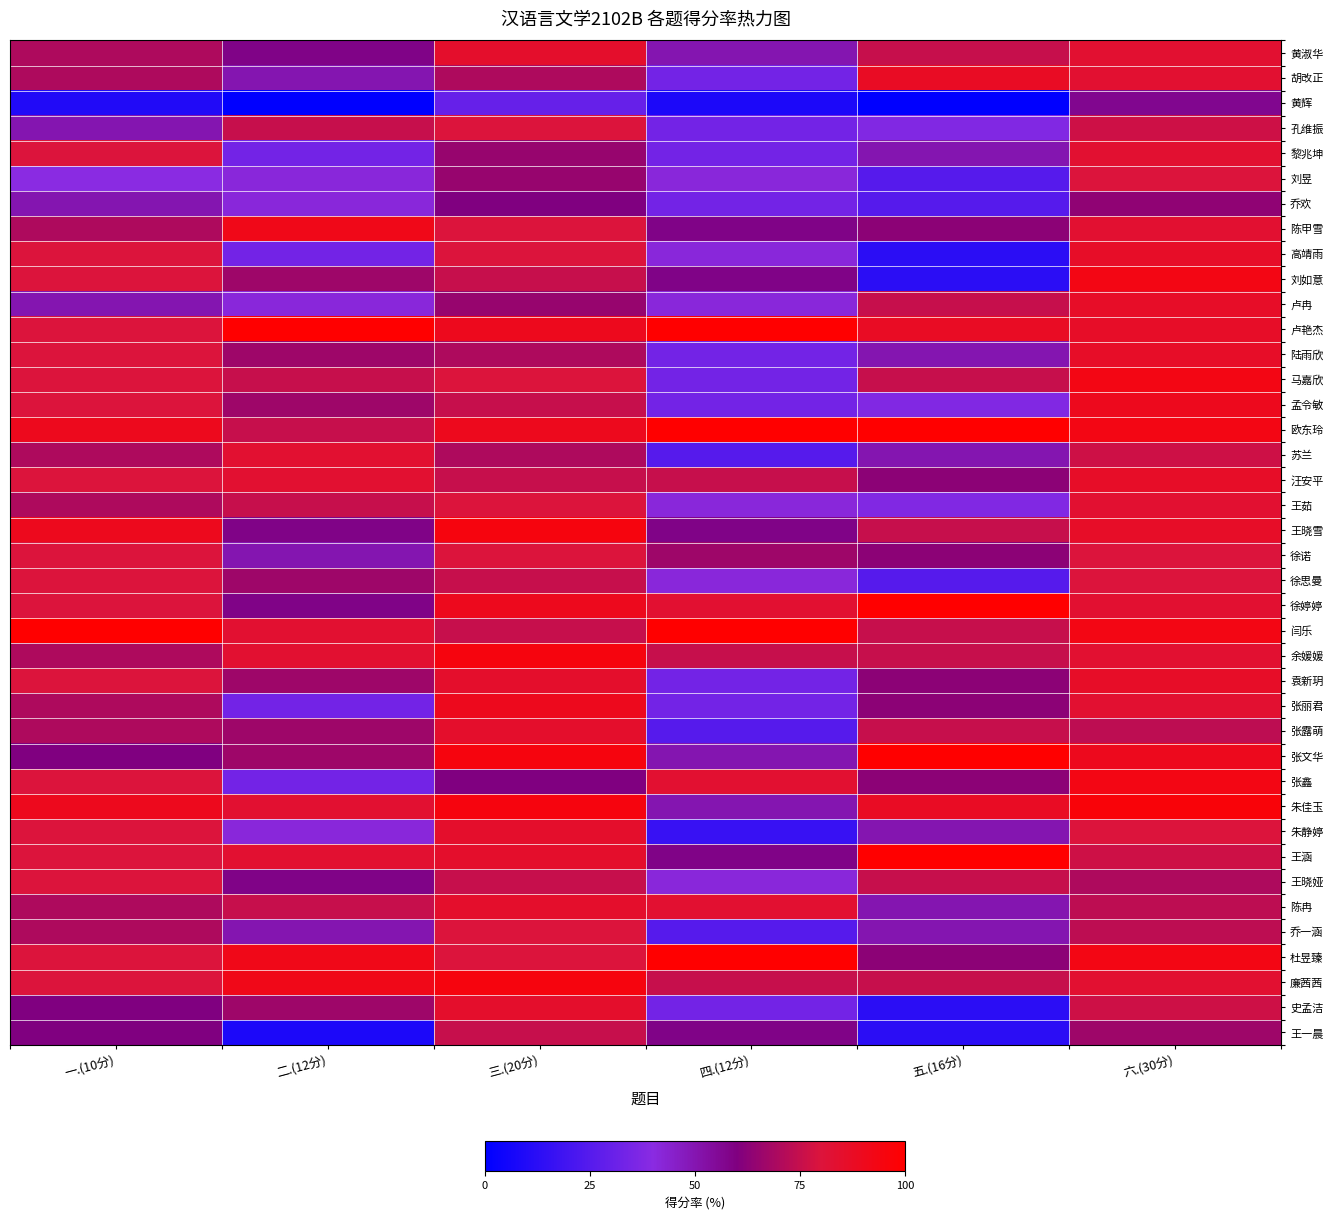

Reading left to right, list all the values displayed in this chart.

黄淑华: 一.(10分)=70.0	二.(12分)=58.3	三.(20分)=85.0	四.(12分)=50.0	五.(16分)=75.0	六.(30分)=83.3
胡改正: 一.(10分)=70.0	二.(12分)=50.0	三.(20分)=70.0	四.(12分)=33.3	五.(16分)=87.5	六.(30分)=83.3
黄辉: 一.(10分)=10.0	二.(12分)=0.0	三.(20分)=30.0	四.(12分)=8.3	五.(16分)=0.0	六.(30分)=56.7
孔维振: 一.(10分)=50.0	二.(12分)=75.0	三.(20分)=80.0	四.(12分)=33.3	五.(16分)=37.5	六.(30分)=76.7
黎兆坤: 一.(10分)=80.0	二.(12分)=33.3	三.(20分)=65.0	四.(12分)=33.3	五.(16分)=50.0	六.(30分)=83.3
刘昱: 一.(10分)=40.0	二.(12分)=41.7	三.(20分)=65.0	四.(12分)=41.7	五.(16分)=25.0	六.(30分)=80.0
乔欢: 一.(10分)=50.0	二.(12分)=41.7	三.(20分)=60.0	四.(12分)=33.3	五.(16分)=25.0	六.(30分)=63.3
陈甲雪: 一.(10分)=70.0	二.(12分)=91.7	三.(20分)=80.0	四.(12分)=58.3	五.(16分)=62.5	六.(30分)=83.3
高靖雨: 一.(10分)=80.0	二.(12分)=33.3	三.(20分)=80.0	四.(12分)=41.7	五.(16分)=12.5	六.(30分)=86.7
刘如意: 一.(10分)=80.0	二.(12分)=66.7	三.(20分)=75.0	四.(12分)=58.3	五.(16分)=12.5	六.(30分)=93.3
卢冉: 一.(10分)=50.0	二.(12分)=41.7	三.(20分)=65.0	四.(12分)=41.7	五.(16分)=75.0	六.(30分)=86.7
卢艳杰: 一.(10分)=80.0	二.(12分)=100.0	三.(20分)=90.0	四.(12分)=100.0	五.(16分)=87.5	六.(30分)=86.7
陆雨欣: 一.(10分)=80.0	二.(12分)=66.7	三.(20分)=70.0	四.(12分)=33.3	五.(16分)=50.0	六.(30分)=86.7
马嘉欣: 一.(10分)=80.0	二.(12分)=75.0	三.(20分)=80.0	四.(12分)=33.3	五.(16分)=75.0	六.(30分)=93.3
孟令敏: 一.(10分)=80.0	二.(12分)=66.7	三.(20分)=75.0	四.(12分)=33.3	五.(16分)=37.5	六.(30分)=90.0
欧东玲: 一.(10分)=90.0	二.(12分)=75.0	三.(20分)=90.0	四.(12分)=100.0	五.(16分)=100.0	六.(30分)=93.3
苏兰: 一.(10分)=70.0	二.(12分)=83.3	三.(20分)=70.0	四.(12分)=25.0	五.(16分)=50.0	六.(30分)=76.7
汪安平: 一.(10分)=80.0	二.(12分)=83.3	三.(20分)=75.0	四.(12分)=75.0	五.(16分)=62.5	六.(30分)=86.7
王茹: 一.(10分)=70.0	二.(12分)=75.0	三.(20分)=80.0	四.(12分)=41.7	五.(16分)=37.5	六.(30分)=83.3
王晓雪: 一.(10分)=90.0	二.(12分)=58.3	三.(20分)=95.0	四.(12分)=58.3	五.(16分)=75.0	六.(30分)=86.7
徐诺: 一.(10分)=80.0	二.(12分)=50.0	三.(20分)=80.0	四.(12分)=66.7	五.(16分)=62.5	六.(30分)=80.0
徐思曼: 一.(10分)=80.0	二.(12分)=66.7	三.(20分)=75.0	四.(12分)=41.7	五.(16分)=25.0	六.(30分)=80.0
徐婷婷: 一.(10分)=80.0	二.(12分)=58.3	三.(20分)=90.0	四.(12分)=83.3	五.(16分)=100.0	六.(30分)=83.3
闫乐: 一.(10分)=100.0	二.(12分)=83.3	三.(20分)=75.0	四.(12分)=100.0	五.(16分)=75.0	六.(30分)=93.3
余媛媛: 一.(10分)=70.0	二.(12分)=83.3	三.(20分)=95.0	四.(12分)=75.0	五.(16分)=75.0	六.(30分)=83.3
袁新玥: 一.(10分)=80.0	二.(12分)=66.7	三.(20分)=85.0	四.(12分)=33.3	五.(16分)=62.5	六.(30分)=86.7
张丽君: 一.(10分)=70.0	二.(12分)=33.3	三.(20分)=90.0	四.(12分)=33.3	五.(16分)=62.5	六.(30分)=83.3
张露萌: 一.(10分)=70.0	二.(12分)=66.7	三.(20分)=85.0	四.(12分)=25.0	五.(16分)=75.0	六.(30分)=73.3
张文华: 一.(10分)=60.0	二.(12分)=66.7	三.(20分)=95.0	四.(12分)=50.0	五.(16分)=100.0	六.(30分)=90.0
张鑫: 一.(10分)=80.0	二.(12分)=33.3	三.(20分)=60.0	四.(12分)=83.3	五.(16分)=62.5	六.(30分)=93.3
朱佳玉: 一.(10分)=90.0	二.(12分)=83.3	三.(20分)=95.0	四.(12分)=50.0	五.(16分)=87.5	六.(30分)=96.7
朱静婷: 一.(10分)=80.0	二.(12分)=41.7	三.(20分)=85.0	四.(12分)=16.7	五.(16分)=50.0	六.(30分)=80.0
王涵: 一.(10分)=80.0	二.(12分)=83.3	三.(20分)=85.0	四.(12分)=58.3	五.(16分)=100.0	六.(30分)=76.7
王晓娅: 一.(10分)=80.0	二.(12分)=58.3	三.(20分)=75.0	四.(12分)=41.7	五.(16分)=75.0	六.(30分)=70.0
陈冉: 一.(10分)=70.0	二.(12分)=75.0	三.(20分)=85.0	四.(12分)=83.3	五.(16分)=50.0	六.(30分)=73.3
乔一涵: 一.(10分)=70.0	二.(12分)=50.0	三.(20分)=80.0	四.(12分)=25.0	五.(16分)=50.0	六.(30分)=73.3
杜昱臻: 一.(10分)=80.0	二.(12分)=91.7	三.(20分)=80.0	四.(12分)=100.0	五.(16分)=62.5	六.(30分)=93.3
廉茜茜: 一.(10分)=80.0	二.(12分)=91.7	三.(20分)=95.0	四.(12分)=75.0	五.(16分)=75.0	六.(30分)=83.3
史孟洁: 一.(10分)=60.0	二.(12分)=66.7	三.(20分)=85.0	四.(12分)=33.3	五.(16分)=12.5	六.(30分)=76.7
王一晨: 一.(10分)=60.0	二.(12分)=8.3	三.(20分)=75.0	四.(12分)=58.3	五.(16分)=12.5	六.(30分)=66.7